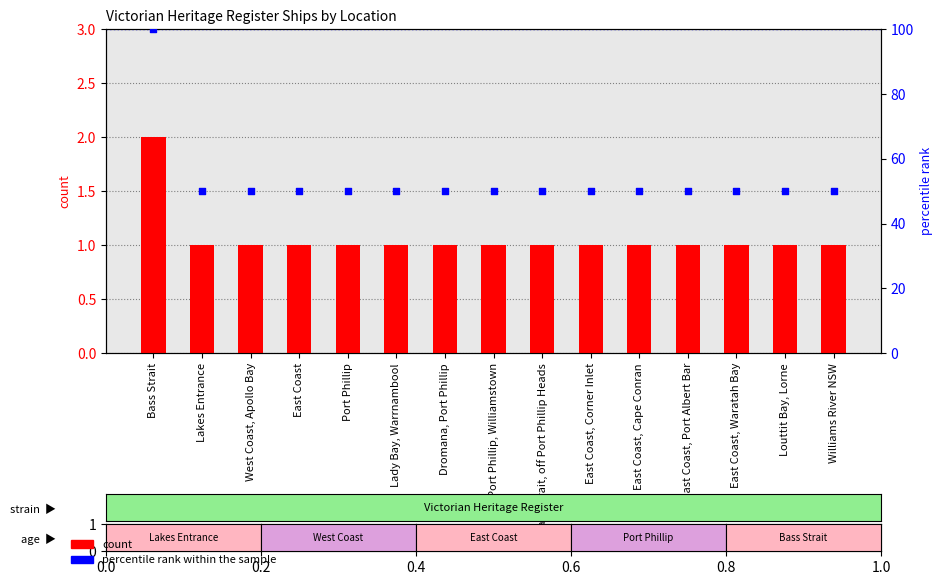

Which series contains the highest Y value?

percentile rank within the sample